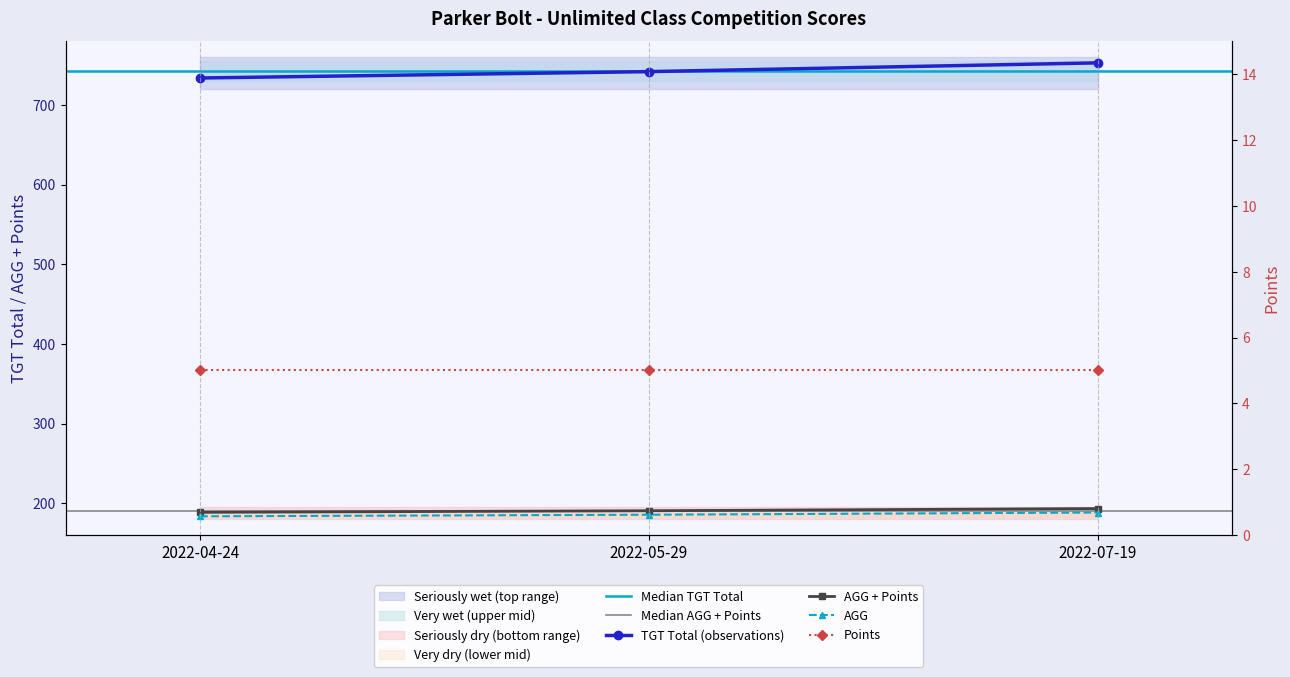

What is the spread (max minus min) of values at 2022-04-24?

550.5